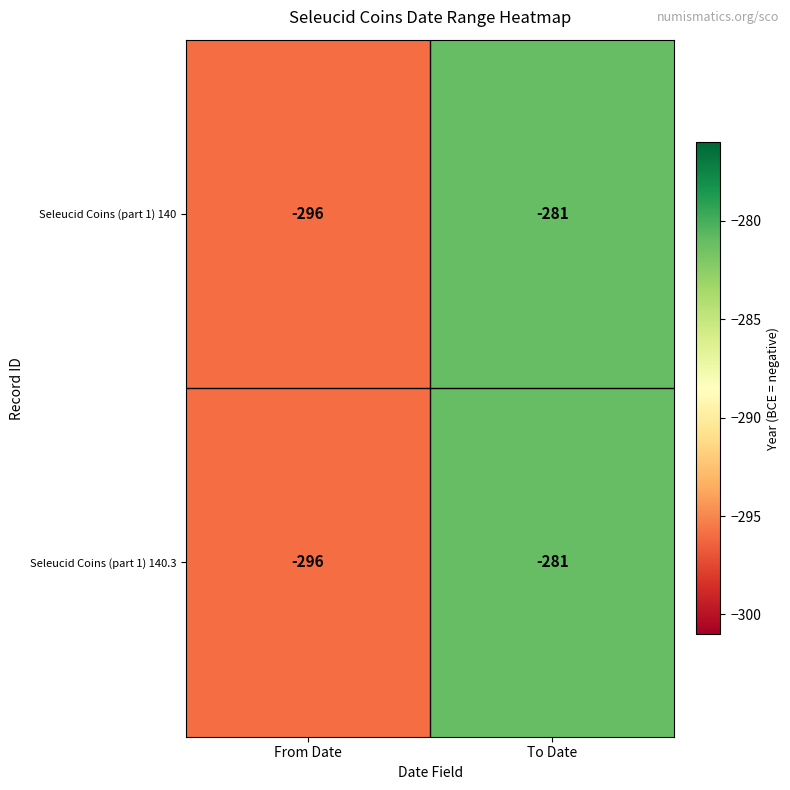

What is the difference between the maximum and minimum values in the Seleucid Coins (part 1) 140.3 series?

15